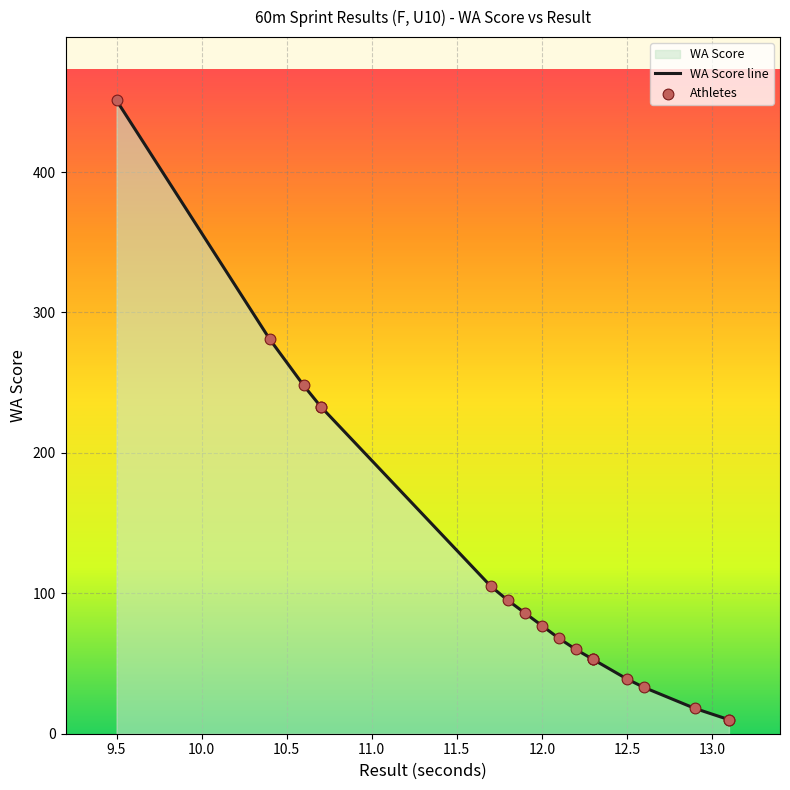

Is the value of Athletes at 10 greater than the value of WA Score line at 12.0?

No